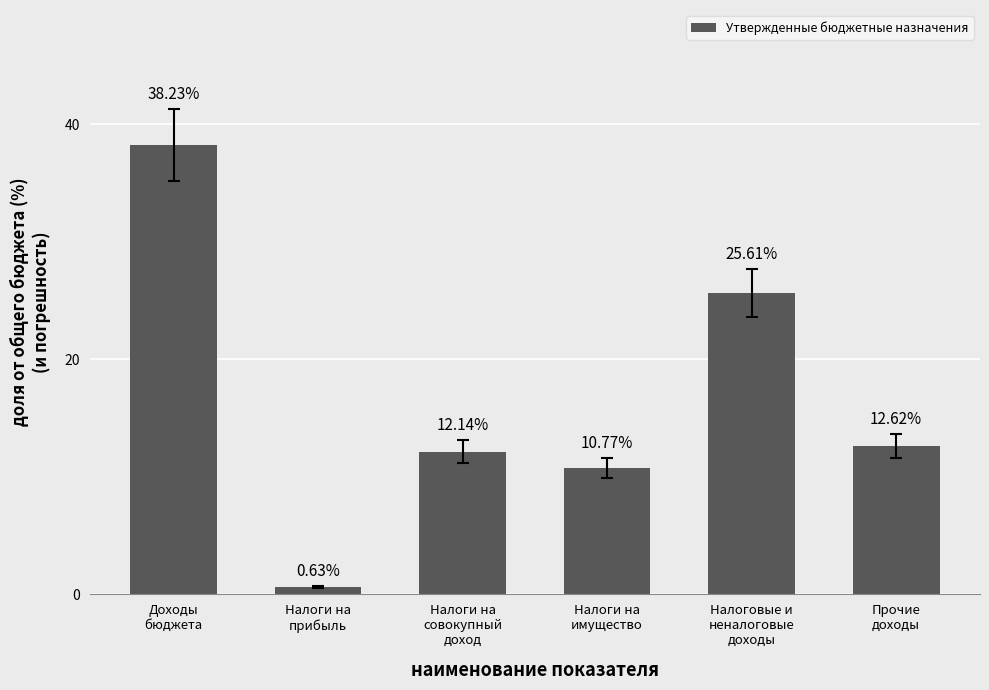

How many categories are shown in the chart?

6